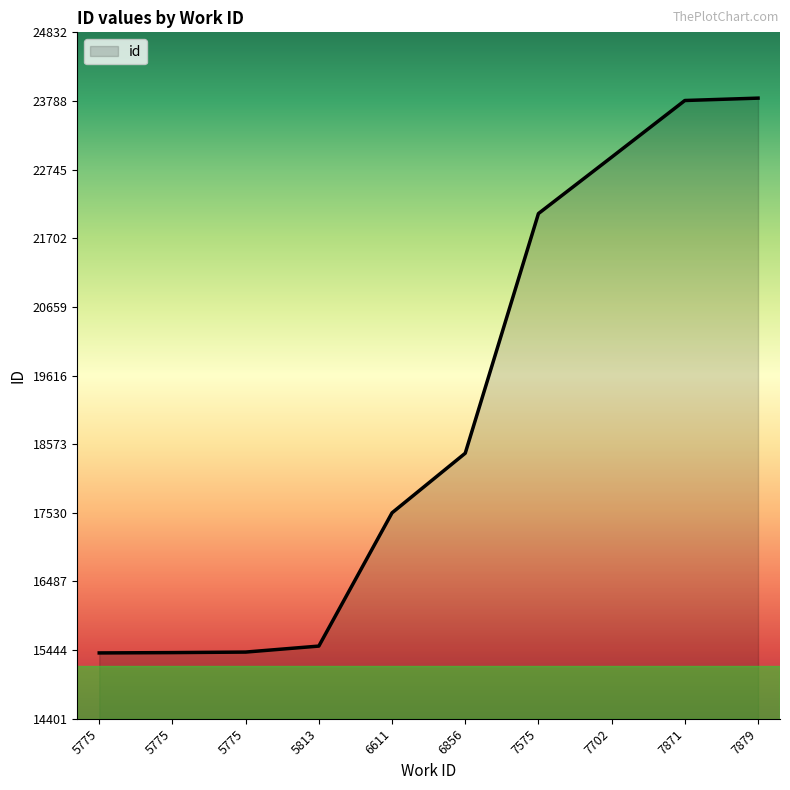

What is the maximum value shown in the chart?

23832